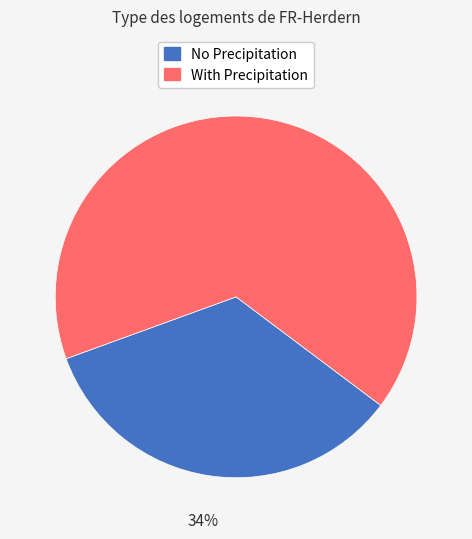

To the nearest percent, what is the average slice percentage?

50%